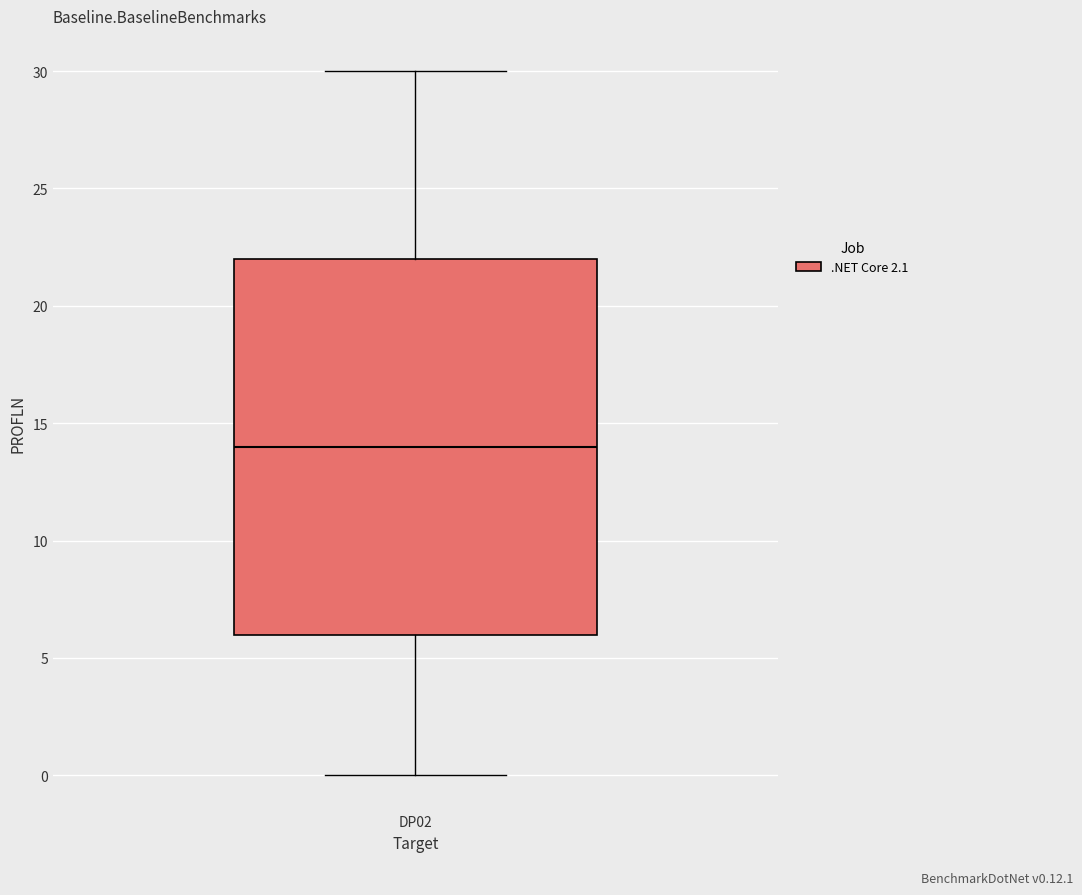

Transcribe this box plot: give where the median line is, the range the box spans, and where the two whiskers end, as read against the y-axis. The values are not printed on the chart, so give them approximately, as read against the axis.

median 14, box 6 to 22, whiskers 0 to 30